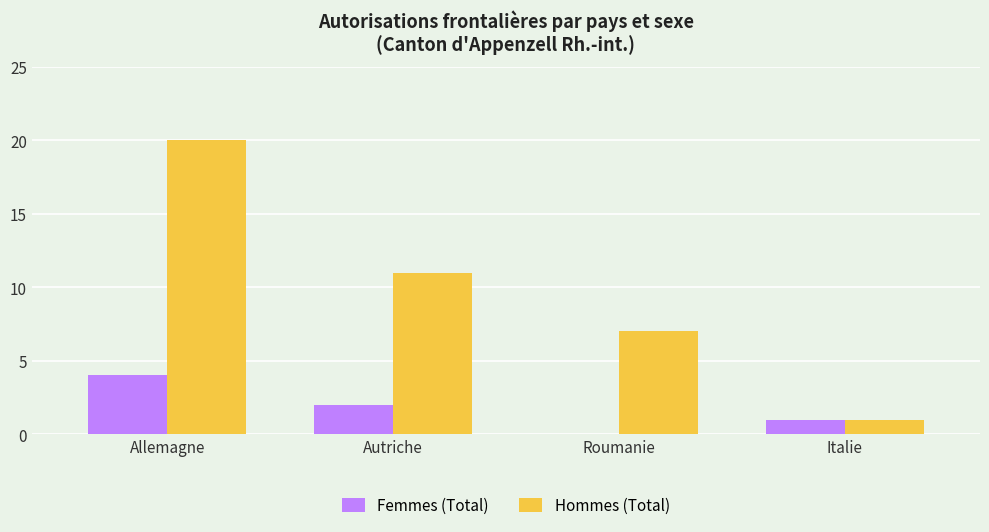

At which label does Hommes (Total) reach its peak?

Allemagne